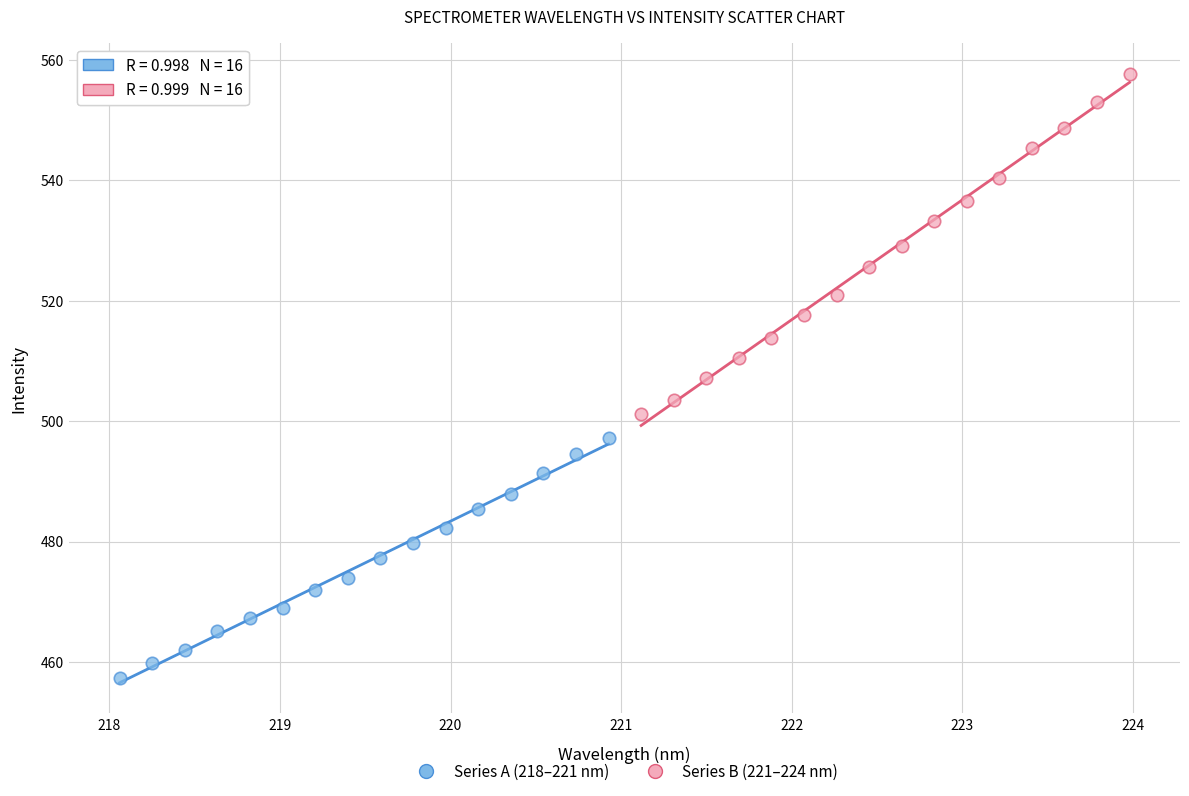

What are all the series names shown in the legend?

Series A (218–221 nm), Series B (221–224 nm)